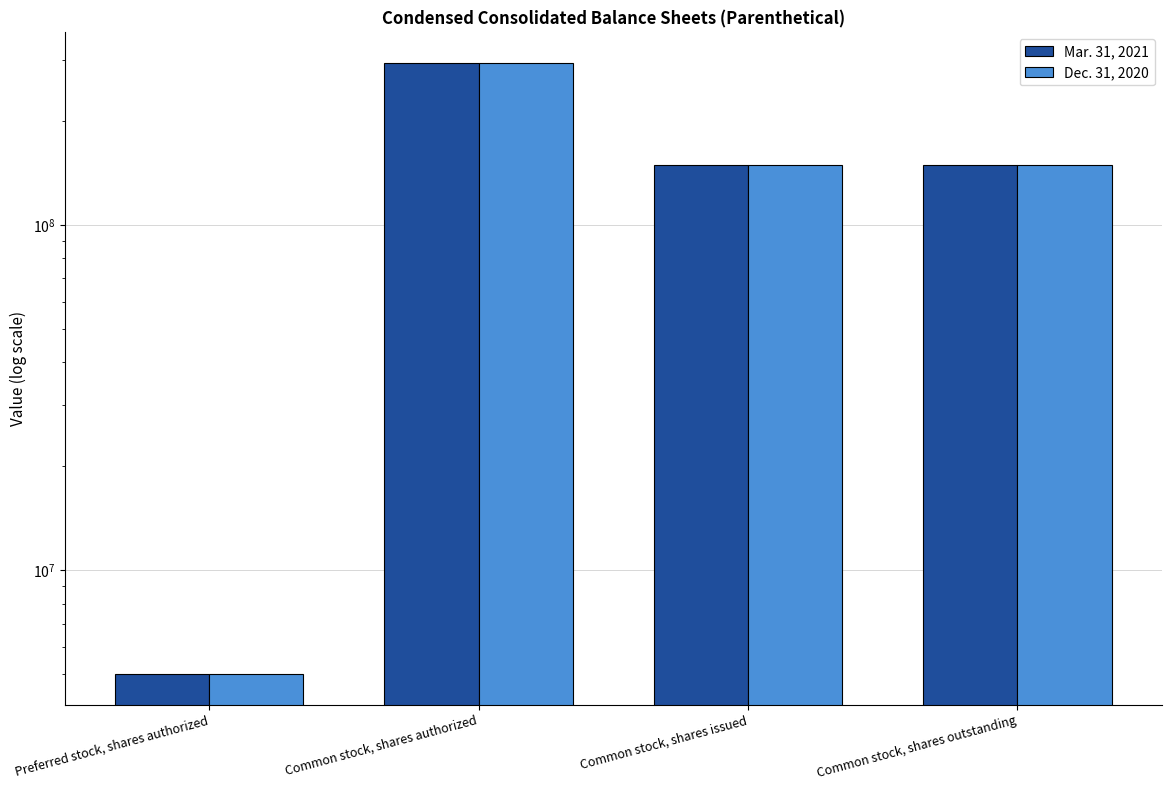

Does the chart contain stacked bars?

No